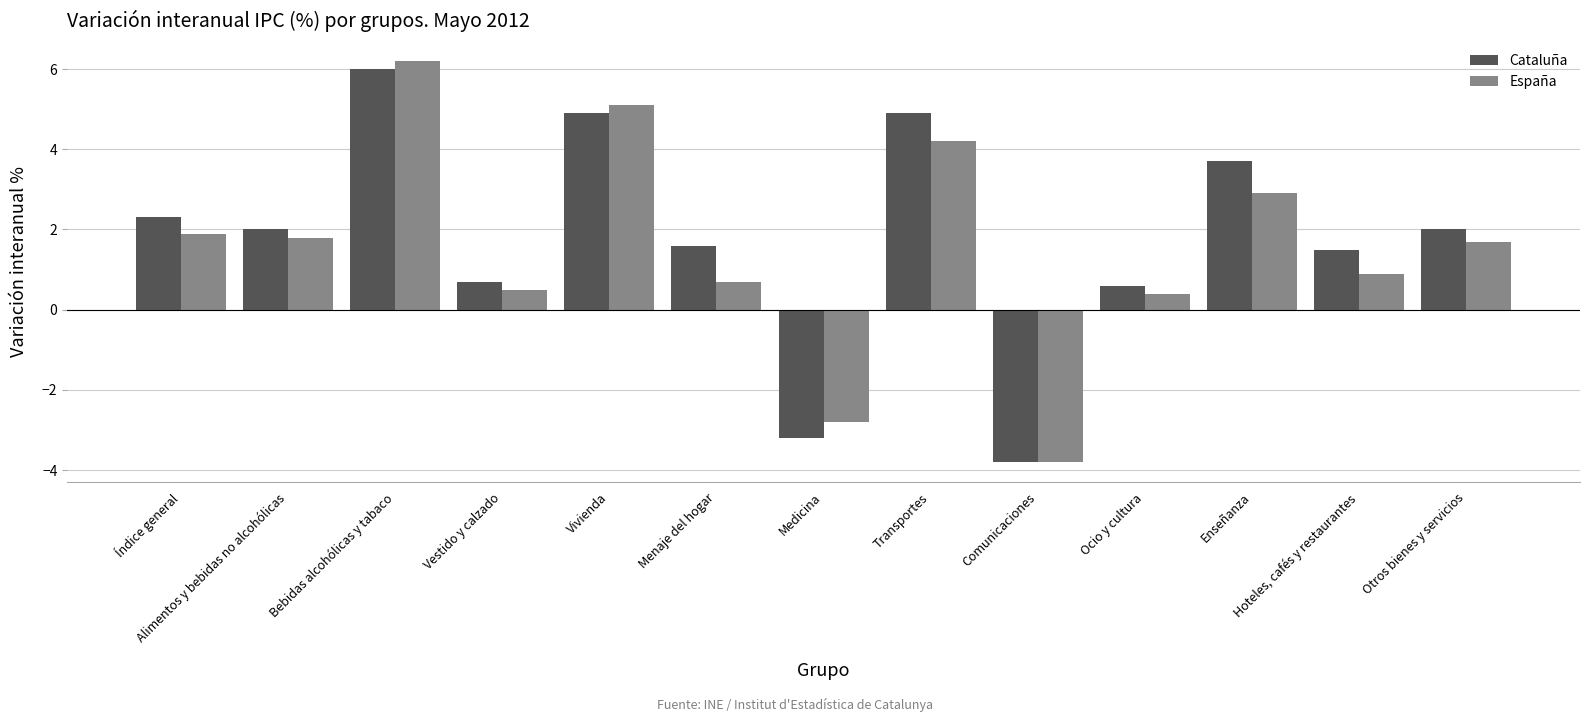

The value of España at Bebidas alcohólicas y tabaco is 1.8. True or false?

False